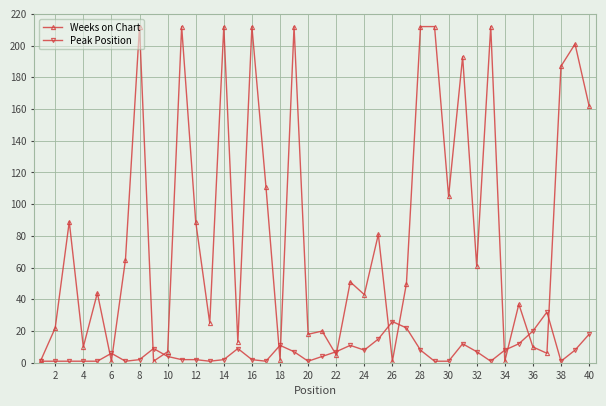

What is the highest value of the Peak Position series?

32